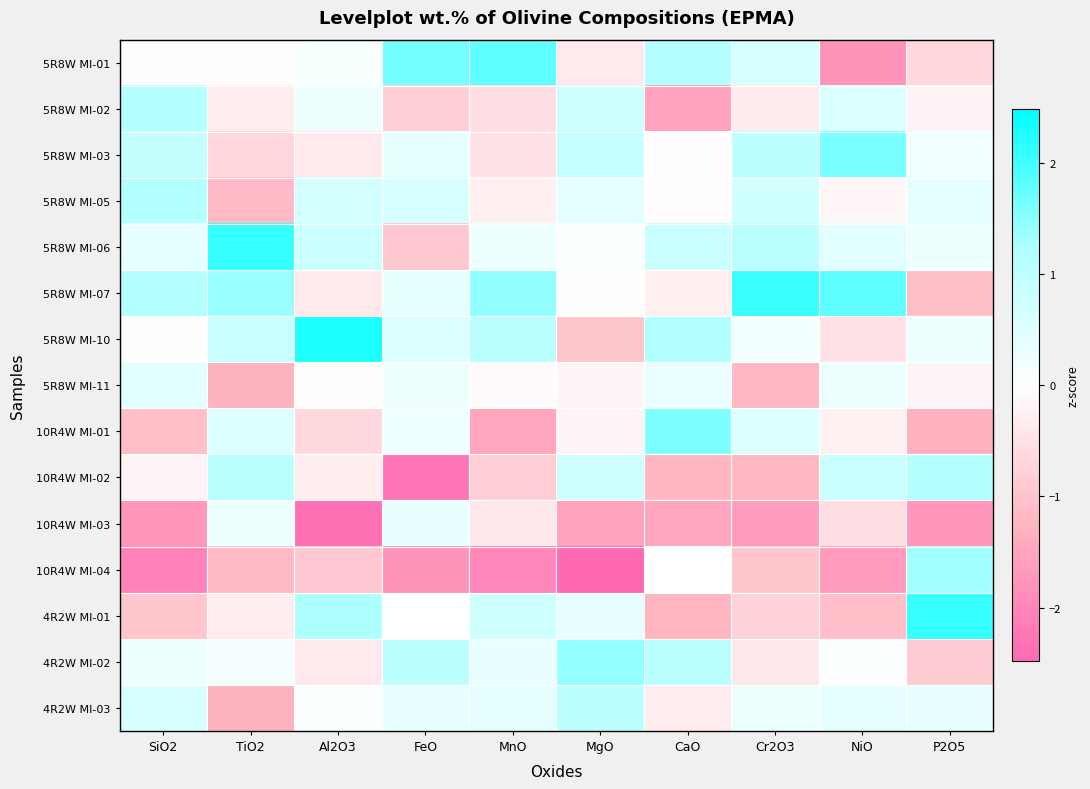

Reading left to right, extract all data points from this chart.

5R8W MI-01: SiO2=-0.0	TiO2=-0.0	Al2O3=0.1	FeO=1.7	MnO=1.8	MgO=-0.4	CaO=1.2	Cr2O3=0.6	NiO=-1.8	P2O5=-0.7
5R8W MI-02: SiO2=1.2	TiO2=-0.3	Al2O3=0.2	FeO=-0.8	MnO=-0.6	MgO=0.8	CaO=-1.5	Cr2O3=-0.3	NiO=0.6	P2O5=-0.2
5R8W MI-03: SiO2=0.9	TiO2=-0.7	Al2O3=-0.3	FeO=0.4	MnO=-0.5	MgO=0.9	CaO=-0.0	Cr2O3=1.0	NiO=1.6	P2O5=0.2
5R8W MI-05: SiO2=1.2	TiO2=-1.2	Al2O3=0.7	FeO=0.6	MnO=-0.3	MgO=0.4	CaO=-0.0	Cr2O3=0.7	NiO=-0.1	P2O5=0.4
5R8W MI-06: SiO2=0.4	TiO2=2.1	Al2O3=0.8	FeO=-0.9	MnO=0.3	MgO=0.0	CaO=0.8	Cr2O3=1.1	NiO=0.5	P2O5=0.3
5R8W MI-07: SiO2=1.2	TiO2=1.4	Al2O3=-0.4	FeO=0.4	MnO=1.4	MgO=0.0	CaO=-0.3	Cr2O3=2.1	NiO=1.8	P2O5=-1.1
5R8W MI-10: SiO2=-0.0	TiO2=0.8	Al2O3=2.3	FeO=0.5	MnO=1.1	MgO=-1.0	CaO=1.2	Cr2O3=0.2	NiO=-0.5	P2O5=0.2
5R8W MI-11: SiO2=0.4	TiO2=-1.3	Al2O3=-0.1	FeO=0.2	MnO=-0.1	MgO=-0.2	CaO=0.3	Cr2O3=-1.2	NiO=0.3	P2O5=-0.2
10R4W MI-01: SiO2=-1.1	TiO2=0.5	Al2O3=-0.7	FeO=0.2	MnO=-1.5	MgO=-0.2	CaO=1.6	Cr2O3=0.5	NiO=-0.2	P2O5=-1.3
10R4W MI-02: SiO2=-0.2	TiO2=1.0	Al2O3=-0.3	FeO=-2.3	MnO=-0.8	MgO=0.7	CaO=-1.2	Cr2O3=-1.2	NiO=0.8	P2O5=1.2
10R4W MI-03: SiO2=-1.7	TiO2=0.3	Al2O3=-2.3	FeO=0.4	MnO=-0.4	MgO=-1.5	CaO=-1.5	Cr2O3=-1.6	NiO=-0.5	P2O5=-1.7
10R4W MI-04: SiO2=-2.1	TiO2=-1.2	Al2O3=-0.9	FeO=-1.8	MnO=-2.0	MgO=-2.5	CaO=0.0	Cr2O3=-1.0	NiO=-1.7	P2O5=1.3
4R2W MI-01: SiO2=-1.0	TiO2=-0.3	Al2O3=1.2	FeO=0.0	MnO=0.8	MgO=0.4	CaO=-1.2	Cr2O3=-0.8	NiO=-1.1	P2O5=2.1
4R2W MI-02: SiO2=0.3	TiO2=0.1	Al2O3=-0.3	FeO=1.0	MnO=0.3	MgO=1.4	CaO=1.1	Cr2O3=-0.4	NiO=0.0	P2O5=-0.9
4R2W MI-03: SiO2=0.6	TiO2=-1.3	Al2O3=0.0	FeO=0.4	MnO=0.4	MgO=1.0	CaO=-0.3	Cr2O3=0.3	NiO=0.4	P2O5=0.4